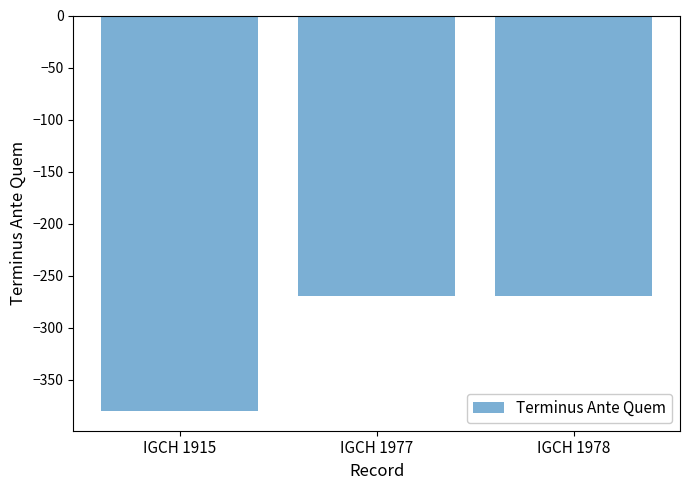

What is the value of the 1st bar from the left?

-380